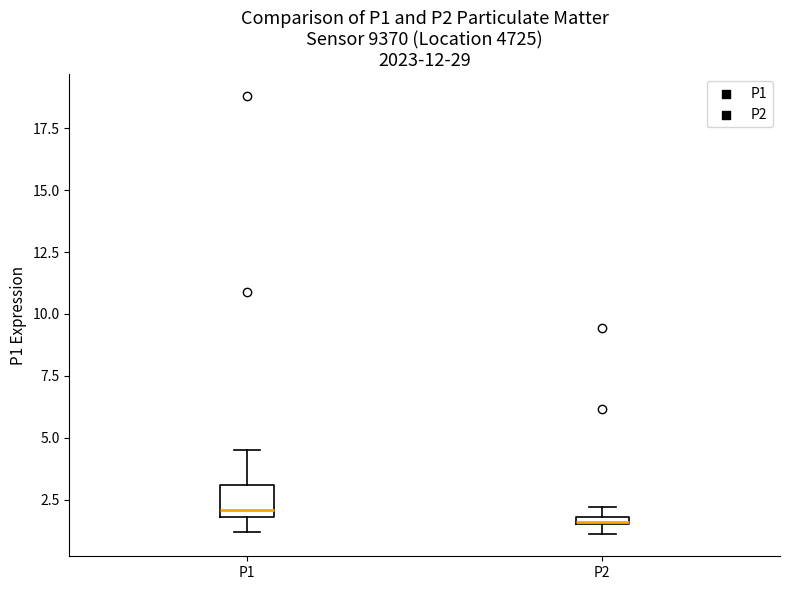

Where is the upper edge of the box for P2 on the y-axis? The values are not printed on the chart, so give them approximately, as read against the axis.

2.0